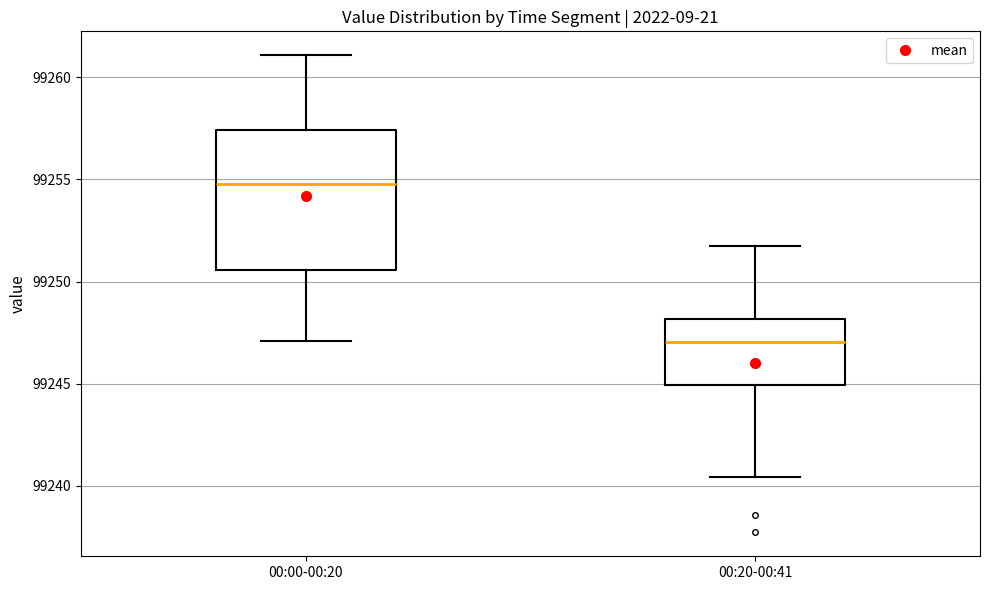

Reading left to right, read every box against the y-axis: the position of its median line, the range the box covers, and the ends of its whiskers. The values are not printed on the chart, so give them approximately, as read against the axis.

00:00-00:20: median 99255.0, box 99250.5 to 99257.5, whiskers 99247.0 to 99261.0
00:20-00:41: median 99247.0, box 99245.0 to 99248.0, whiskers 99240.5 to 99252.0